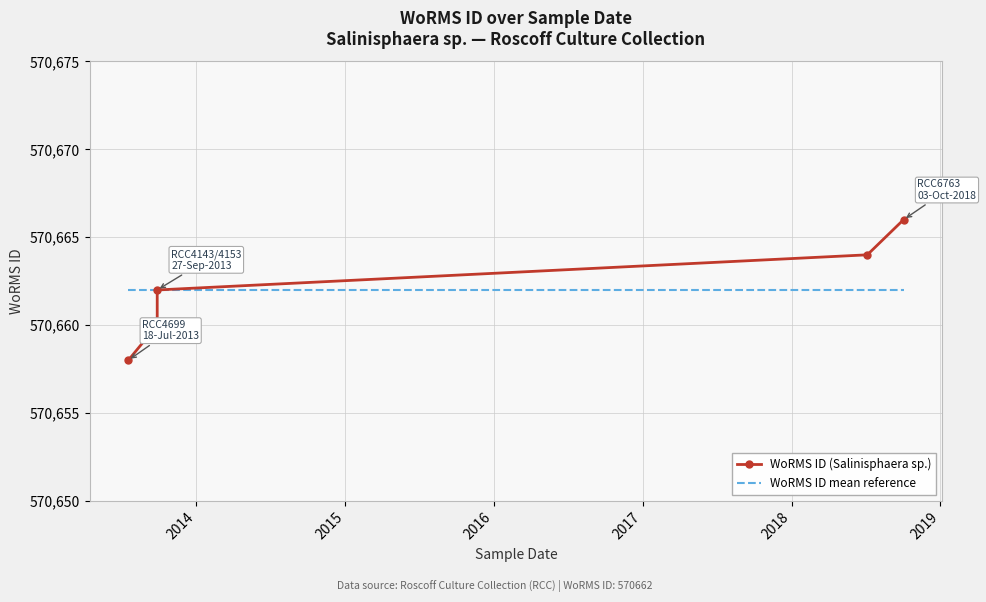

What is the total value across all series at 2014?

1141322